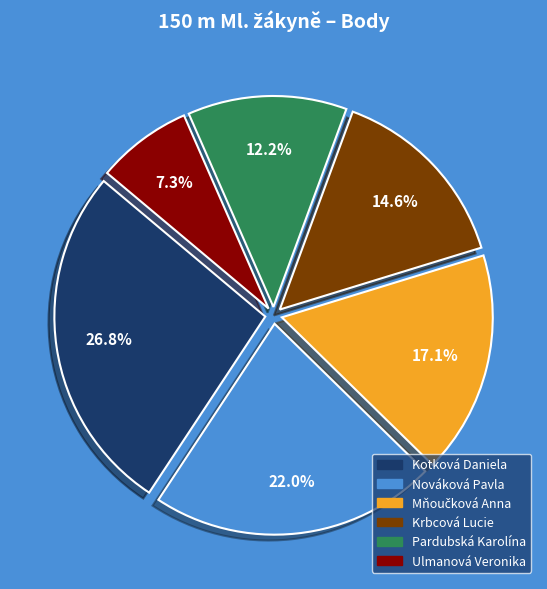

To the nearest percent, what is the difference between the largest and smallest slice percentages?

20%